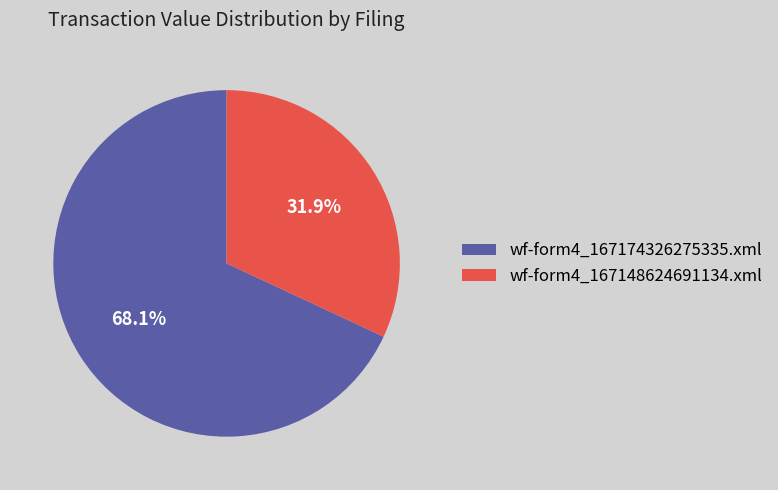

Is there any slice that represents more than half of the pie?

Yes